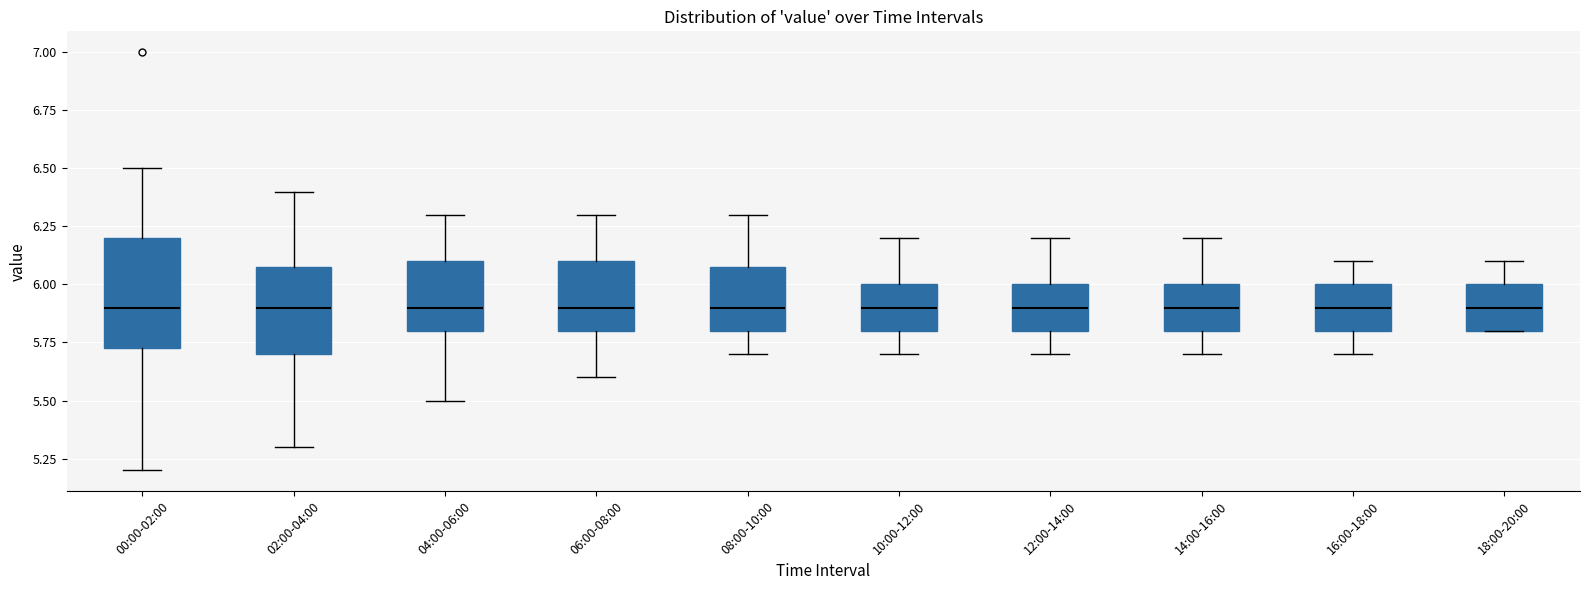

Where is the upper edge of the box for 04:00-06:00 on the y-axis? The values are not printed on the chart, so give them approximately, as read against the axis.

6.10